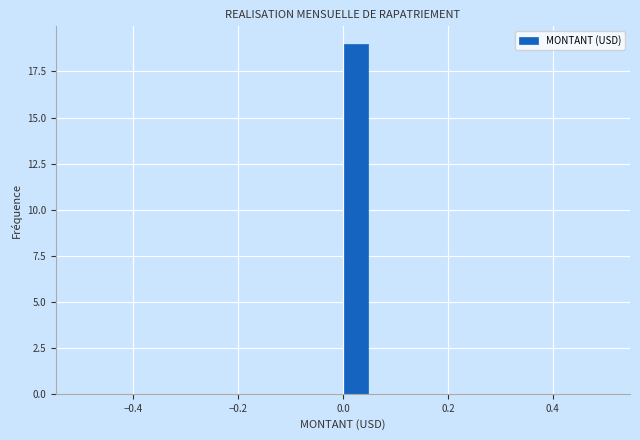

Read against the x-axis, roughly where is the centre of the tallest bar?

0.02